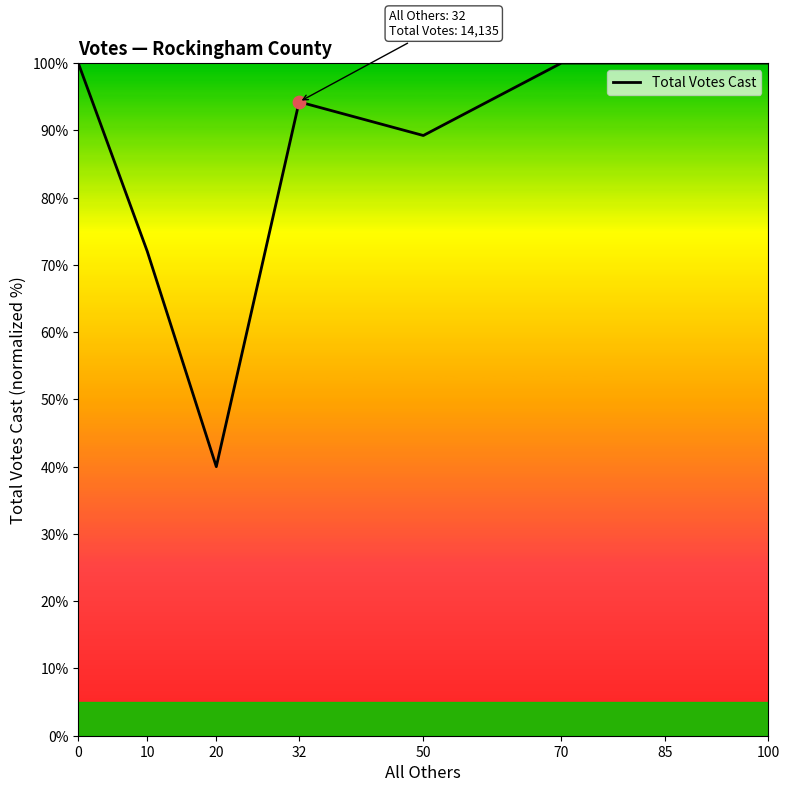

Approximately how many times larger is the value at 70 compared to 32?

1.1